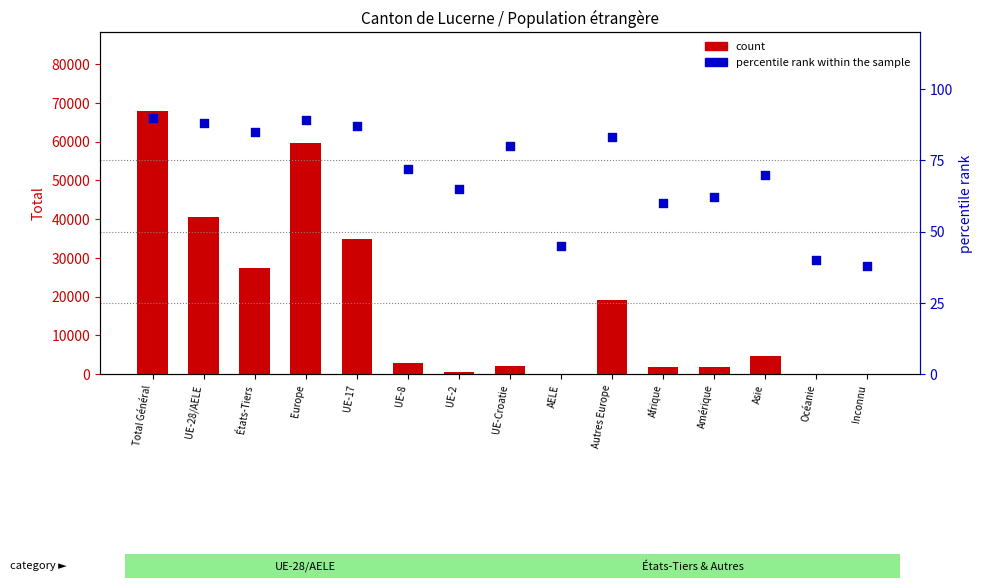

Which series has the widest spread of Y values?

count